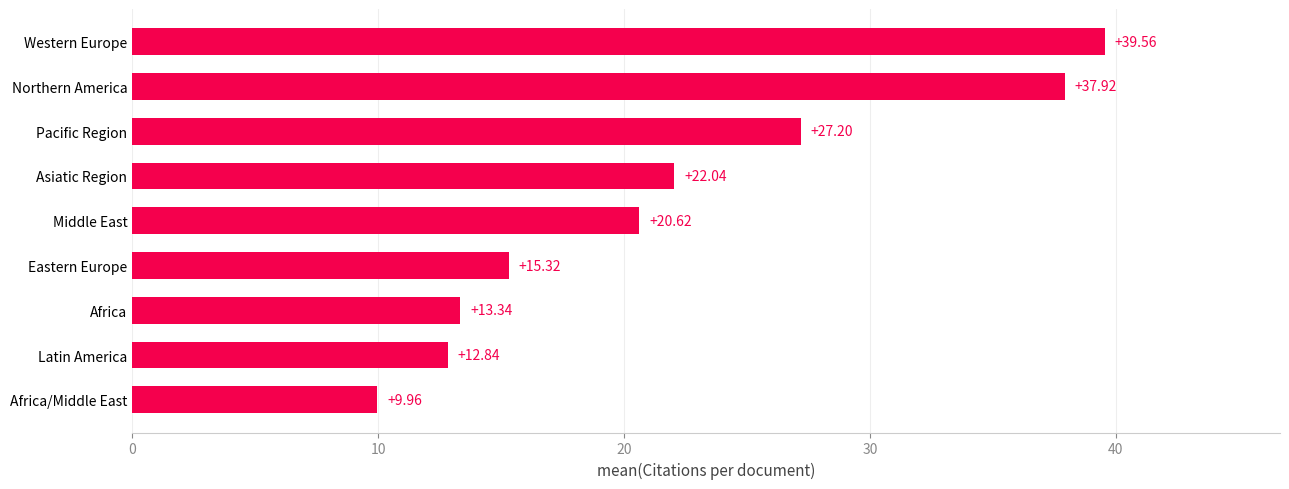

Rank the categories by value from lowest to highest.

Africa/Middle East, Latin America, Africa, Eastern Europe, Middle East, Asiatic Region, Pacific Region, Northern America, Western Europe